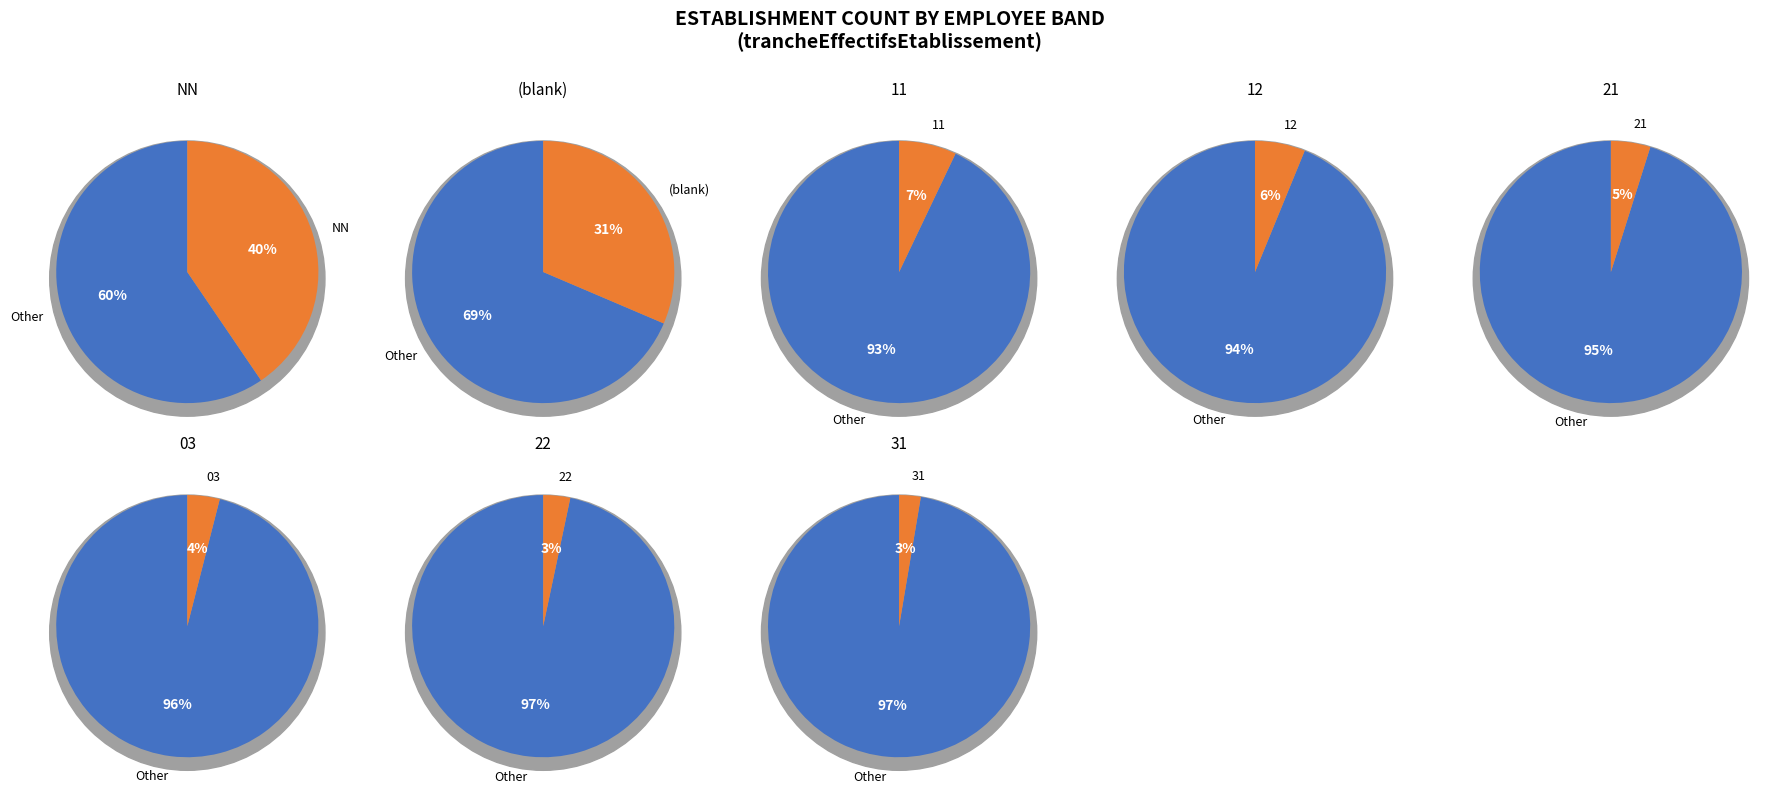

What is the largest slice in the pie chart?

NN